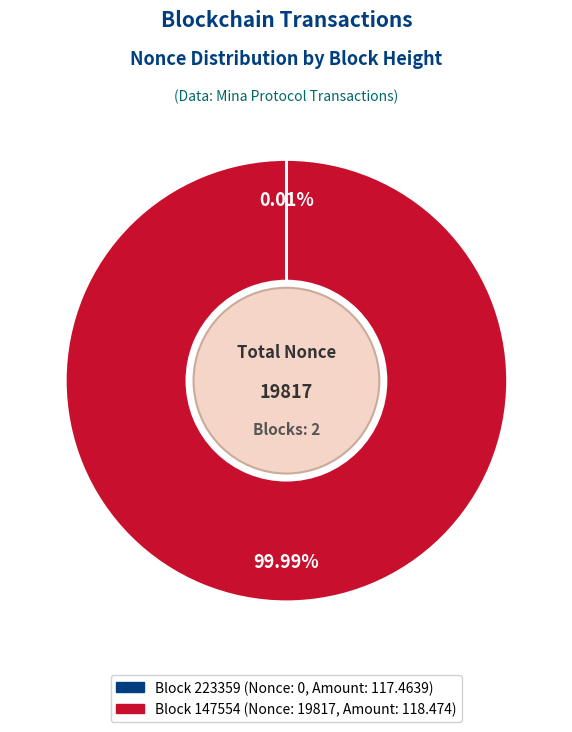

To the nearest percent, what is the average slice percentage?

50%